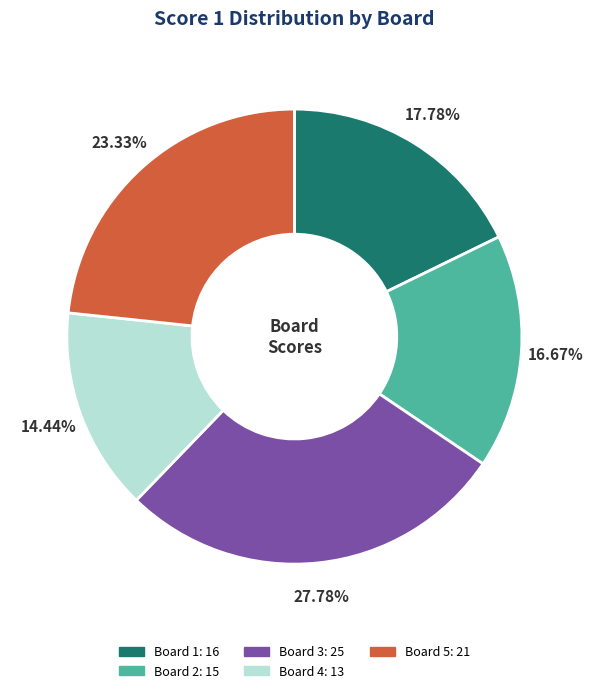

The Board 1 slice represents 8% of the pie. True or false?

False